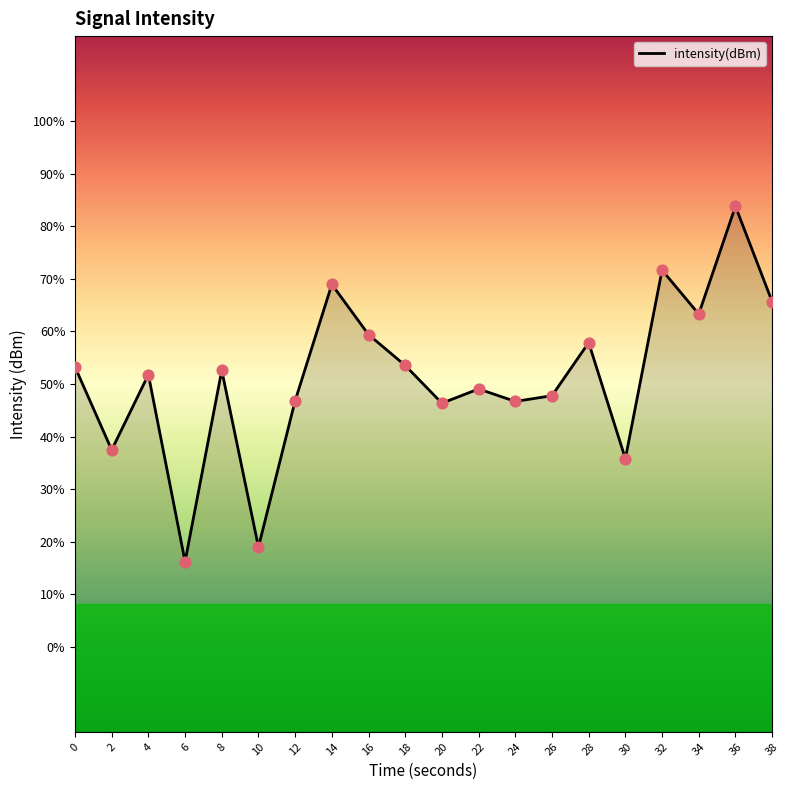

What is the change in value from 4 to 16?

+0.5